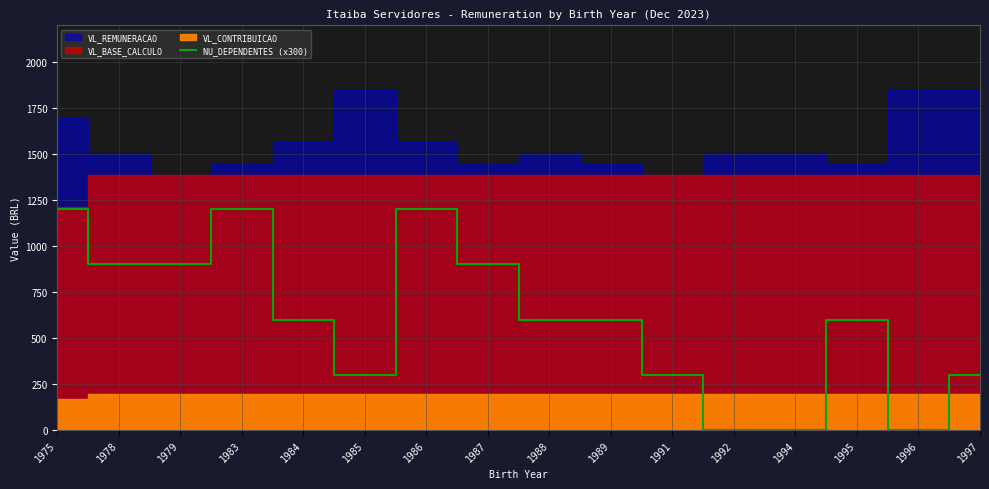

How many interior local valleys (lower than both neighbors) does the data have?

2